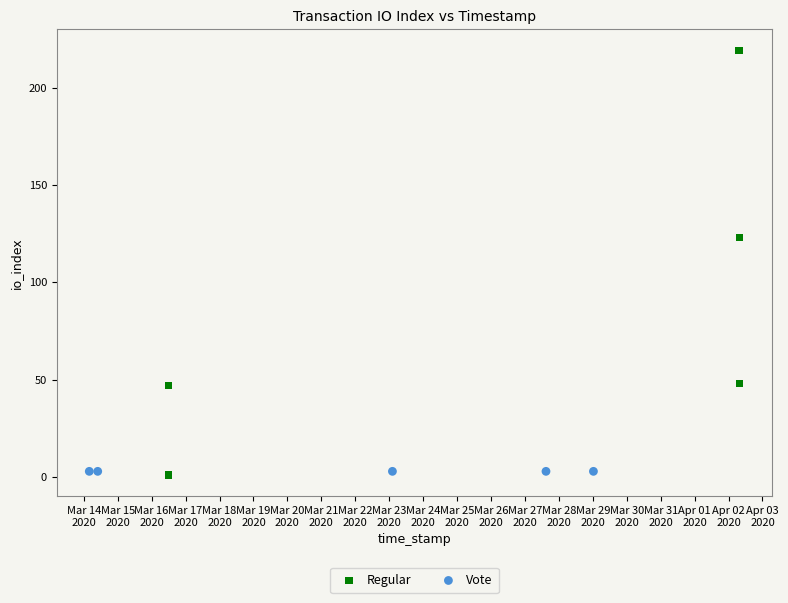

Which series reaches the minimum Y coordinate?

Regular